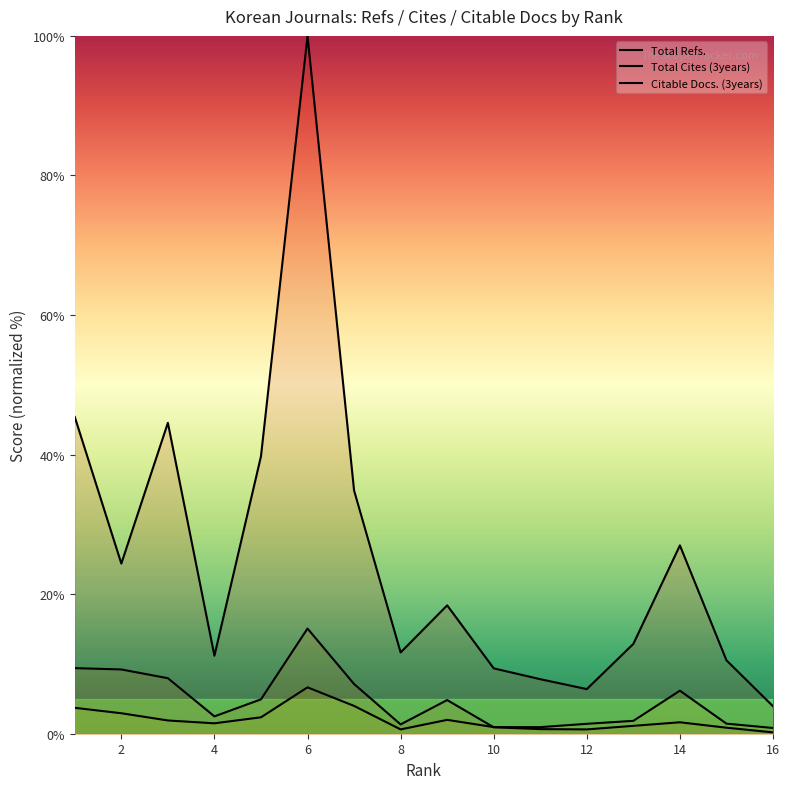

What is the maximum value for Citable Docs. (3years)?

6.6